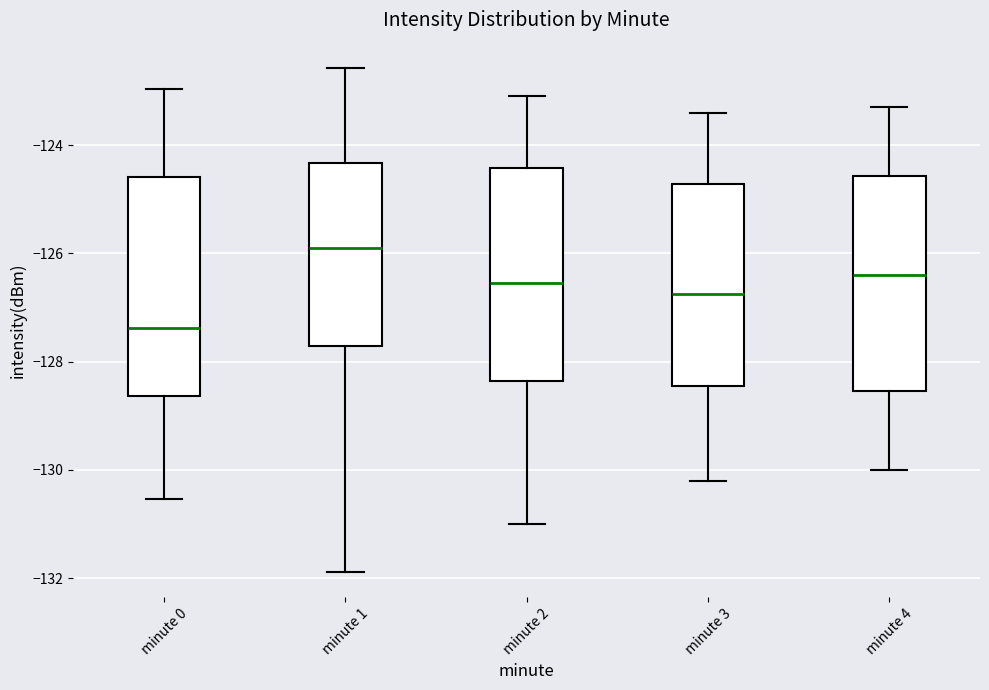

Reading left to right, read every box against the y-axis: the position of its median line, the range the box covers, and the ends of its whiskers. The values are not printed on the chart, so give them approximately, as read against the axis.

minute 0: median -127.4, box -128.6 to -124.6, whiskers -130.6 to -123.0
minute 1: median -126.0, box -127.8 to -124.4, whiskers -131.8 to -122.6
minute 2: median -126.6, box -128.4 to -124.4, whiskers -131.0 to -123.0
minute 3: median -126.8, box -128.4 to -124.8, whiskers -130.2 to -123.4
minute 4: median -126.4, box -128.6 to -124.6, whiskers -130.0 to -123.2